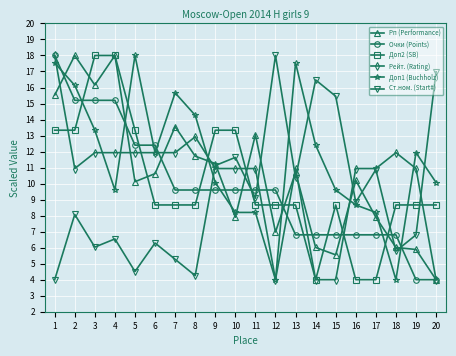

The Рейт. (Rating) series shows 4.0 at 15. True or false?

True